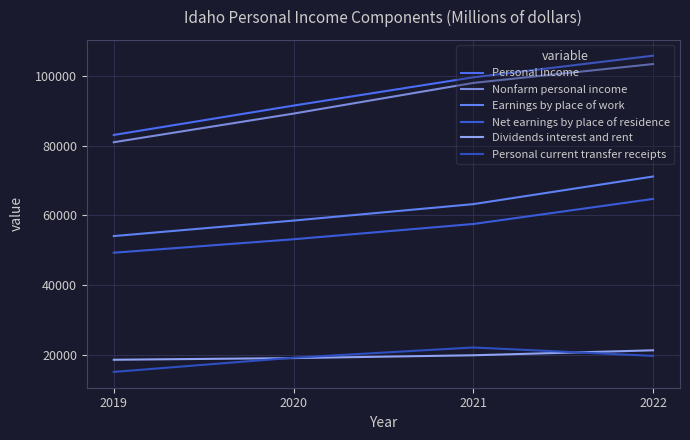

What is the smallest value displayed?

15130.7